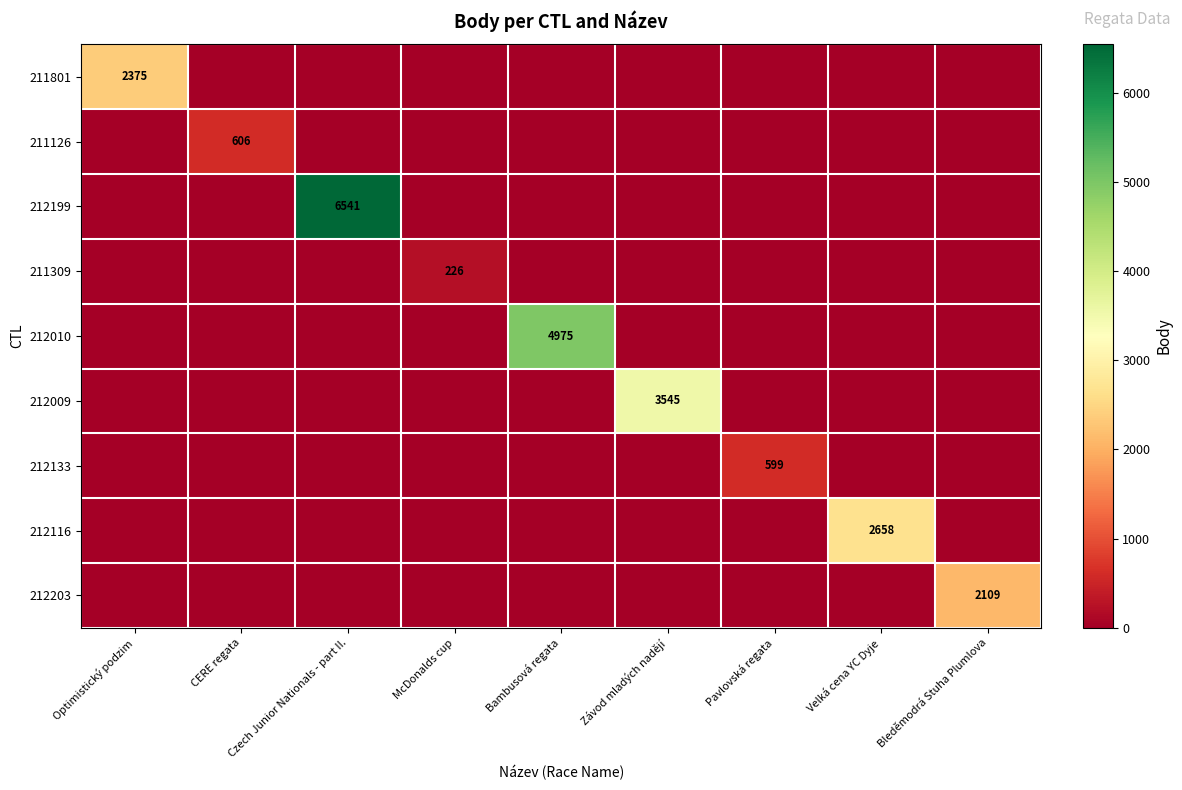

The 211126 series shows 346 at CERE regata. True or false?

False